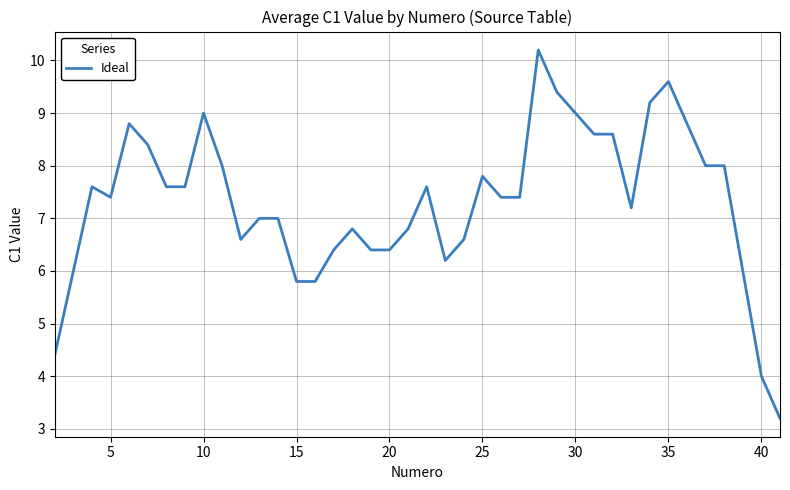

What is the minimum value shown in the chart?

3.2